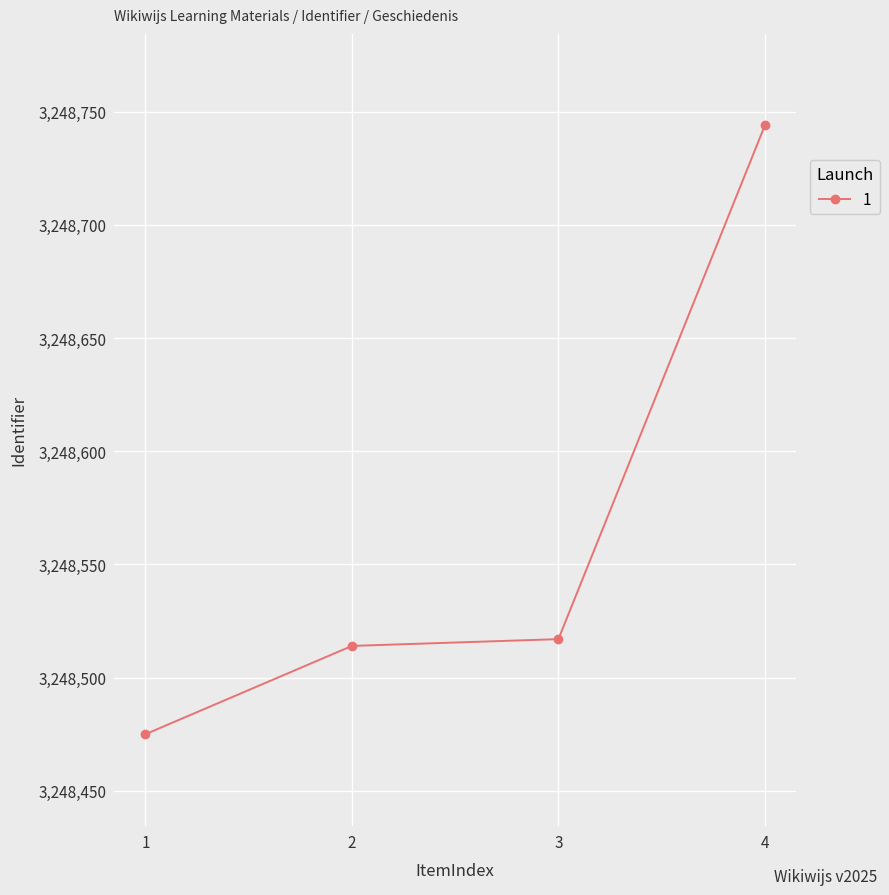

How many data points are less than 3248517?

2